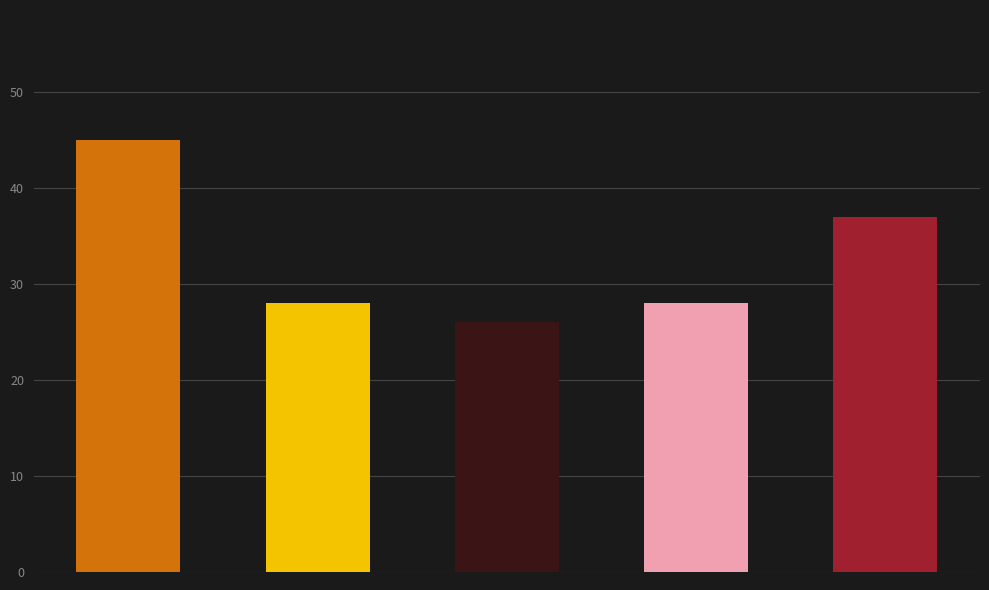

What is the value of the 3rd bar from the left?

26